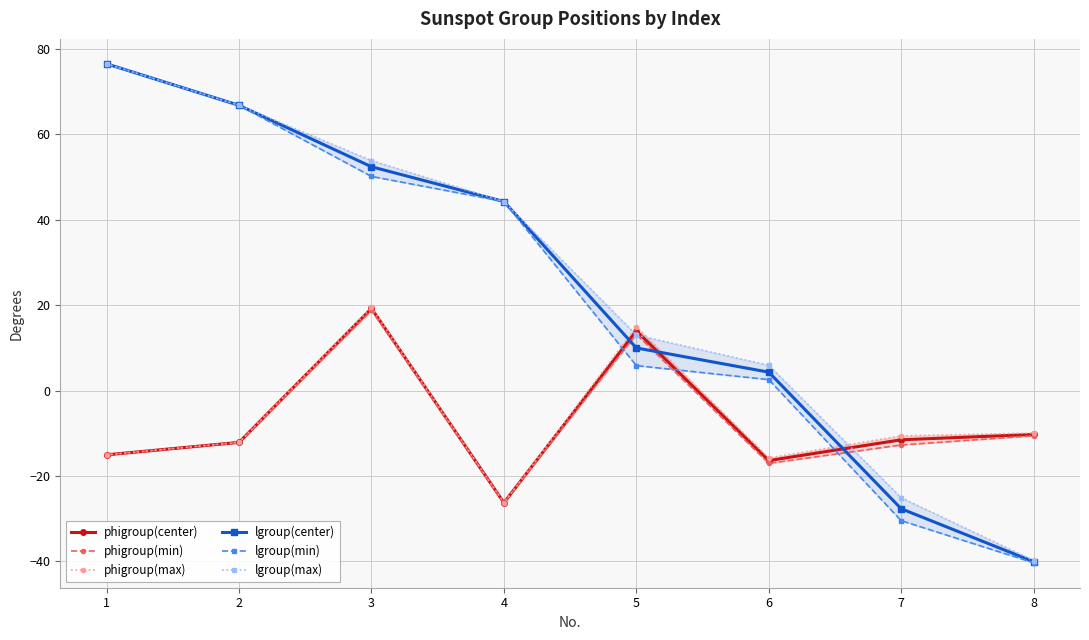

After their last crossing, which series has the higher values: lgroup(center) or phigroup(max)?

phigroup(max)